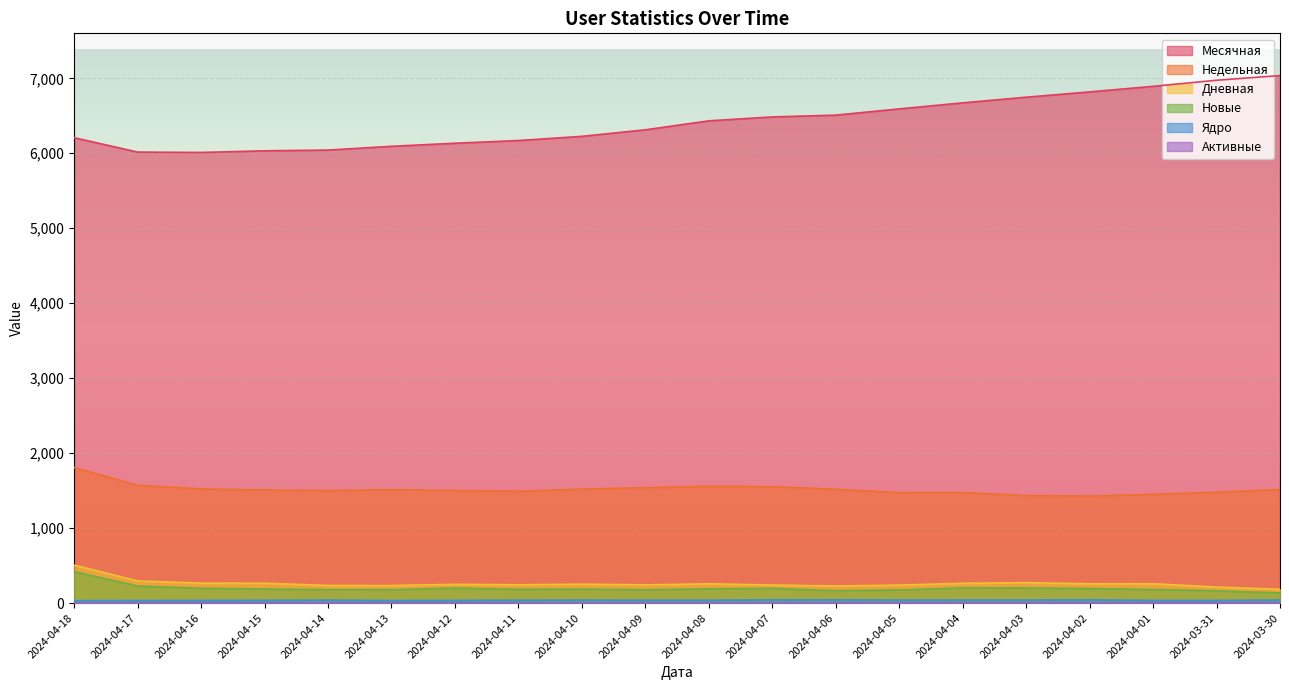

How many categories are shown in the chart?

20